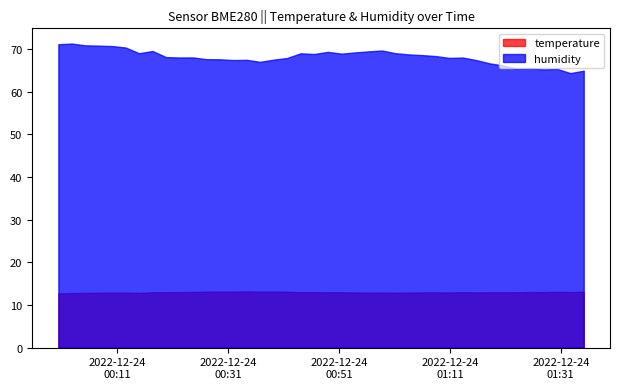

What is the label of the 21st point from the right?

2022-12-24T00:46:34